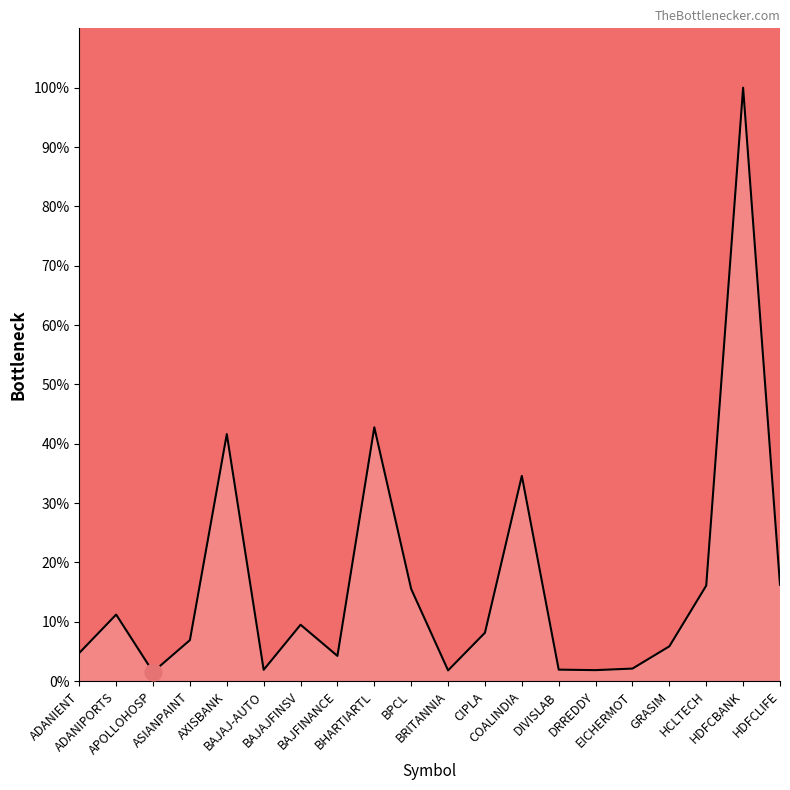

What is the greatest value displayed?

100.0